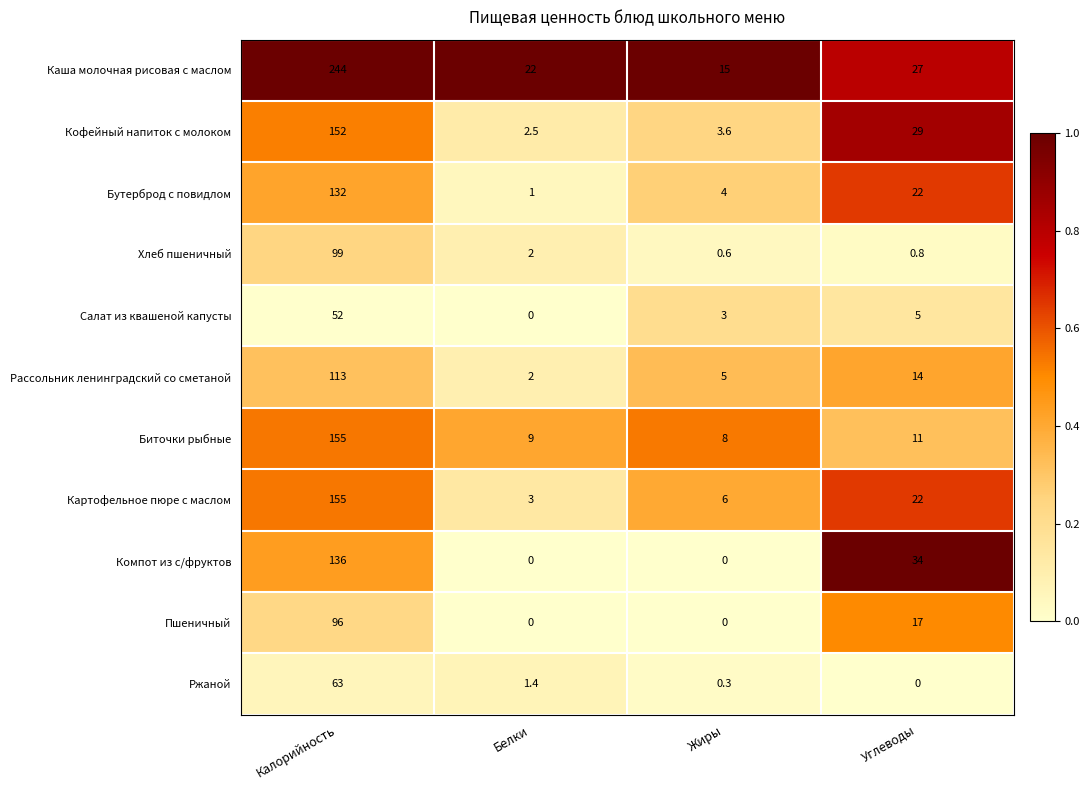

At how many categories does at least one series exceed 0?

4